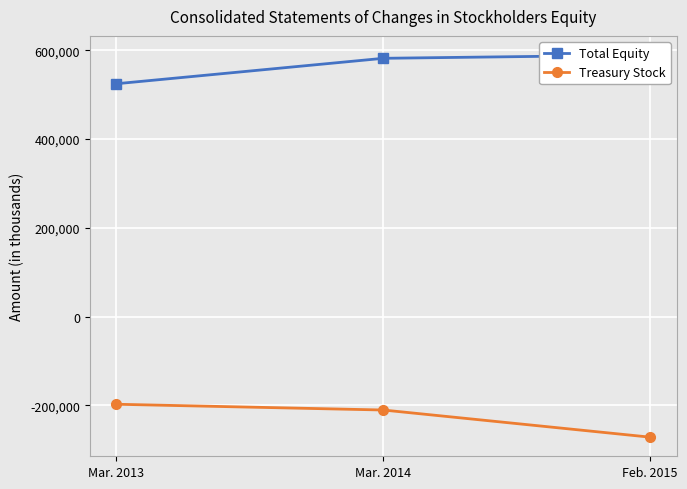

Is it true that Total Equity equals 582184 at Mar. 2014?

True